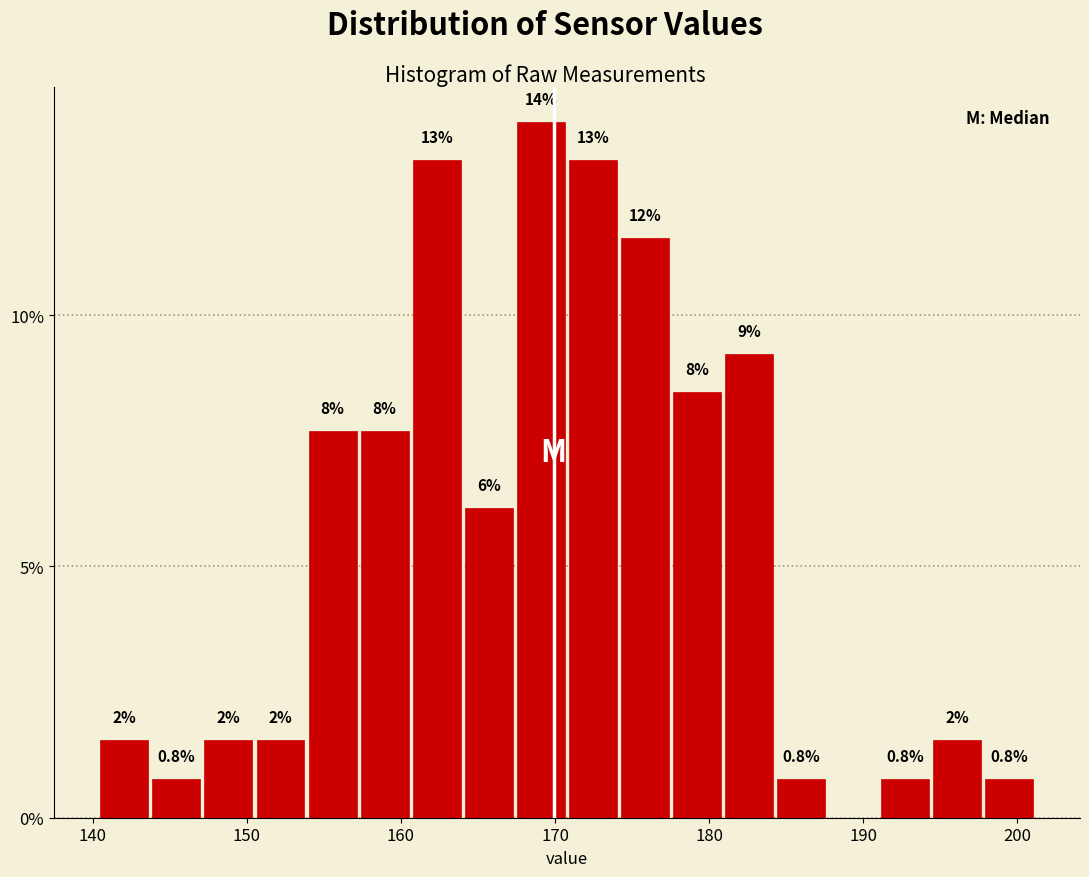

Read against the x-axis, roughly where is the centre of the tallest bar?

169